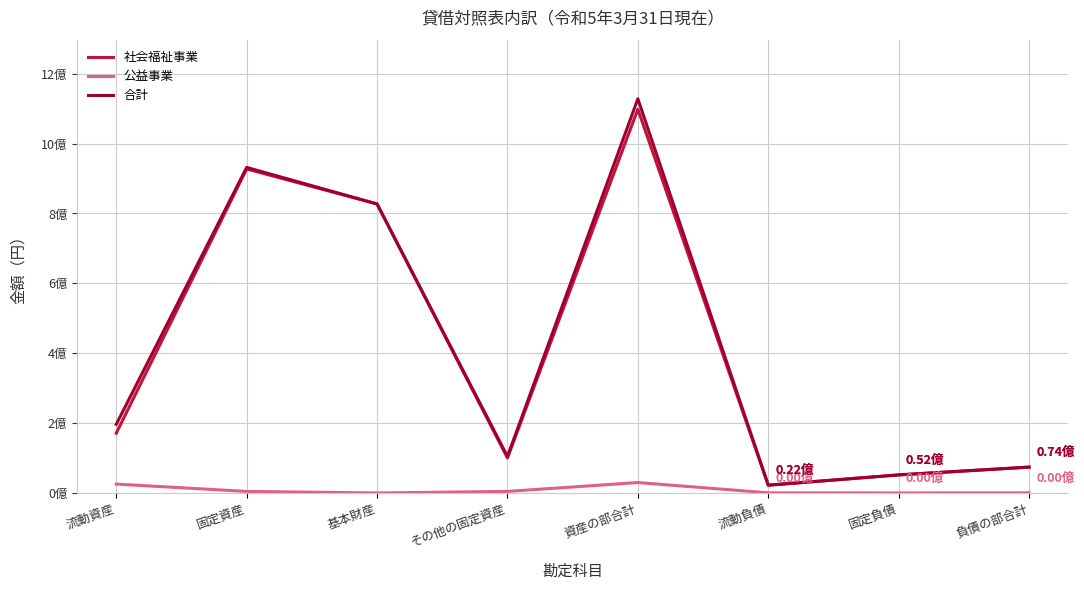

Is this an area chart (filled region under the line)?

No